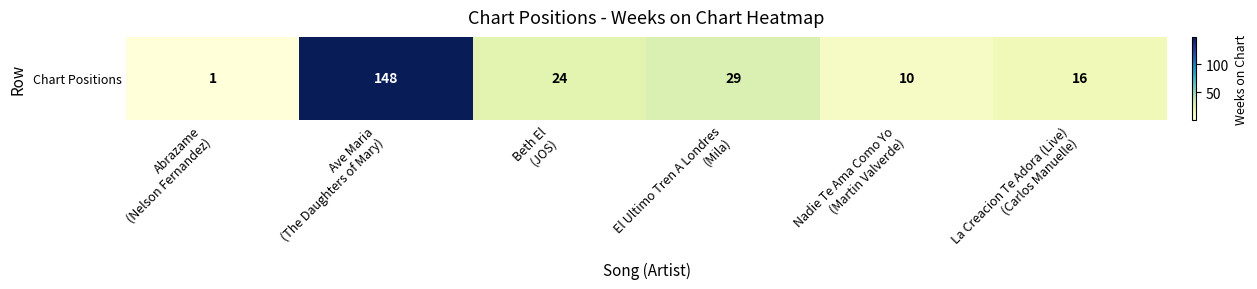

The value at Beth El
(JOS) is 24. True or false?

True